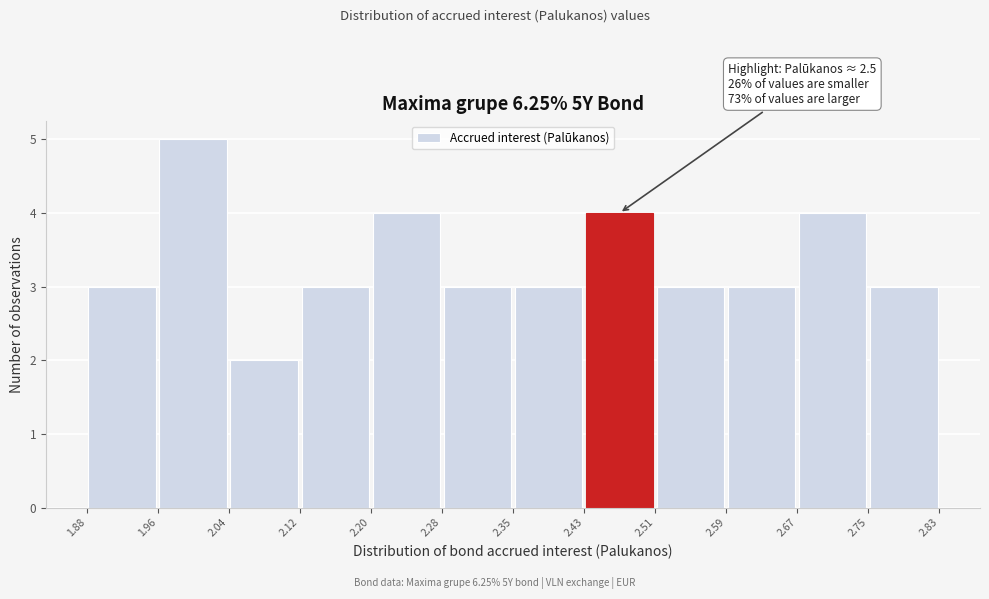

Over which range of the x-axis is the bar tallest?

1.96 to 2.04